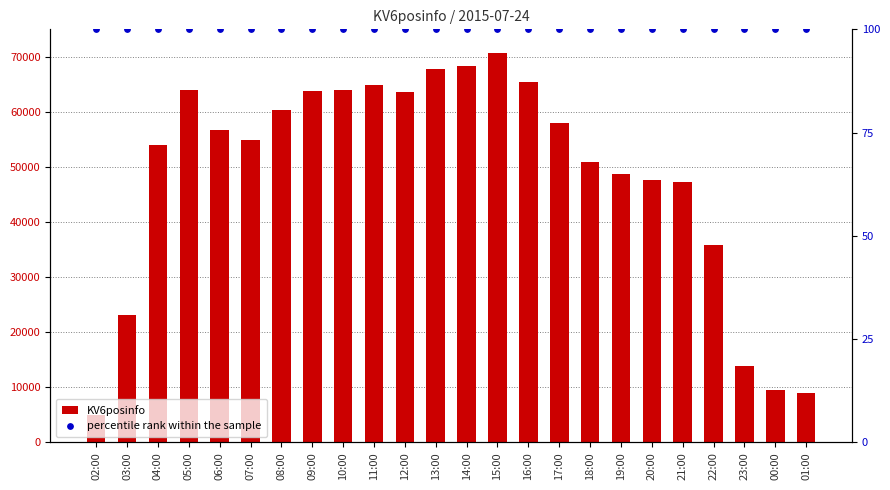

Is the value of percentile rank within the sample at 15:00 greater than the value of KV6posinfo at 17:00?

No